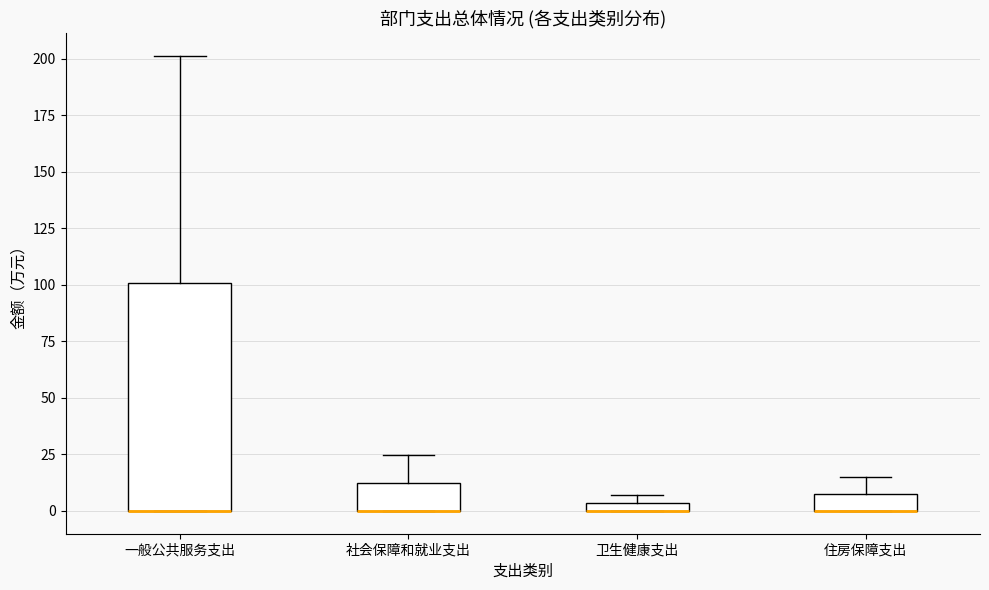

Where does the upper whisker of the box for 社会保障和就业支出 end on the y-axis? The values are not printed on the chart, so give them approximately, as read against the axis.

25